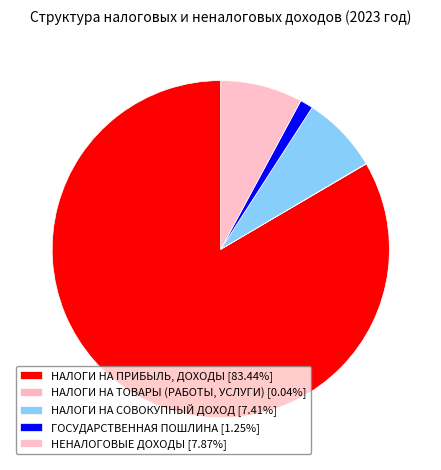

To the nearest percent, what portion does НЕНАЛОГОВЫЕ ДОХОДЫ represent?

8%